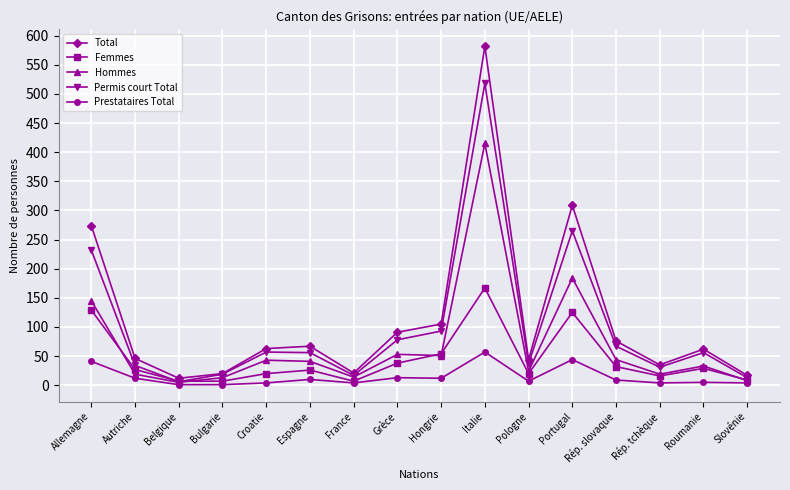

Count the number of data series in this chart.

5